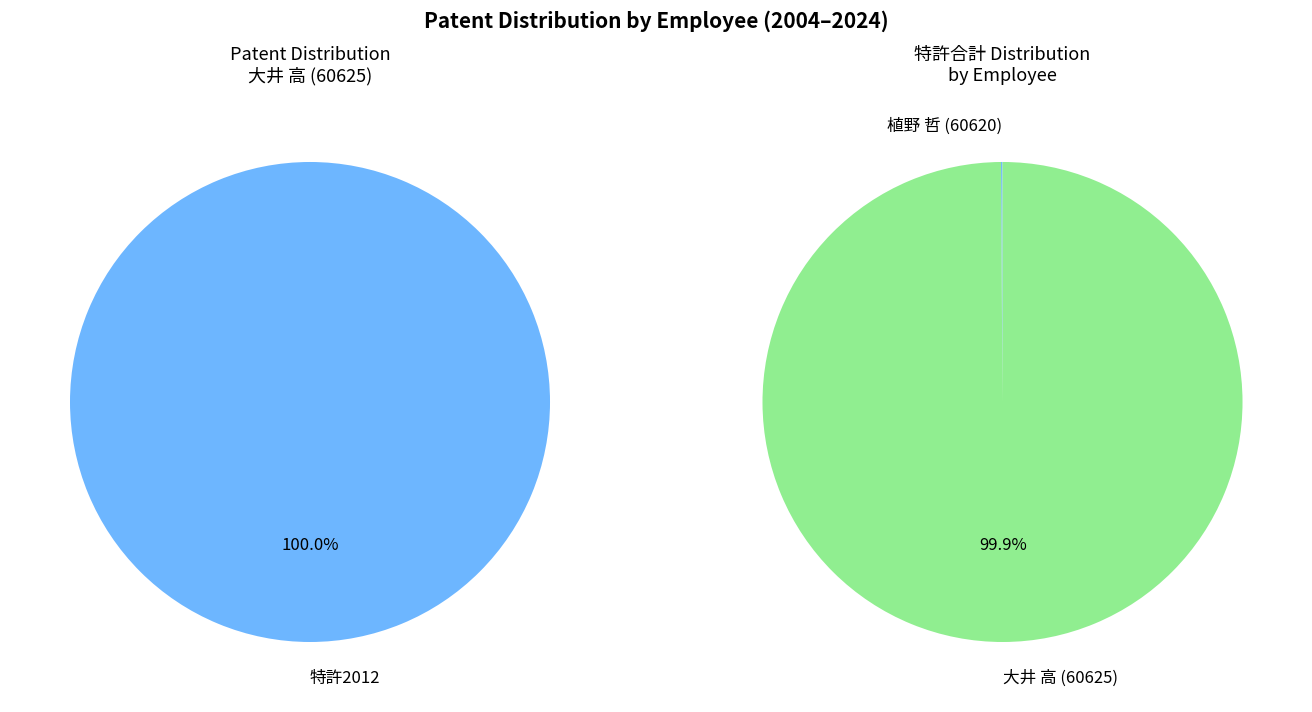

What is the change in value from 植野 哲 (60620) to 大井 高 (60625)?

+1